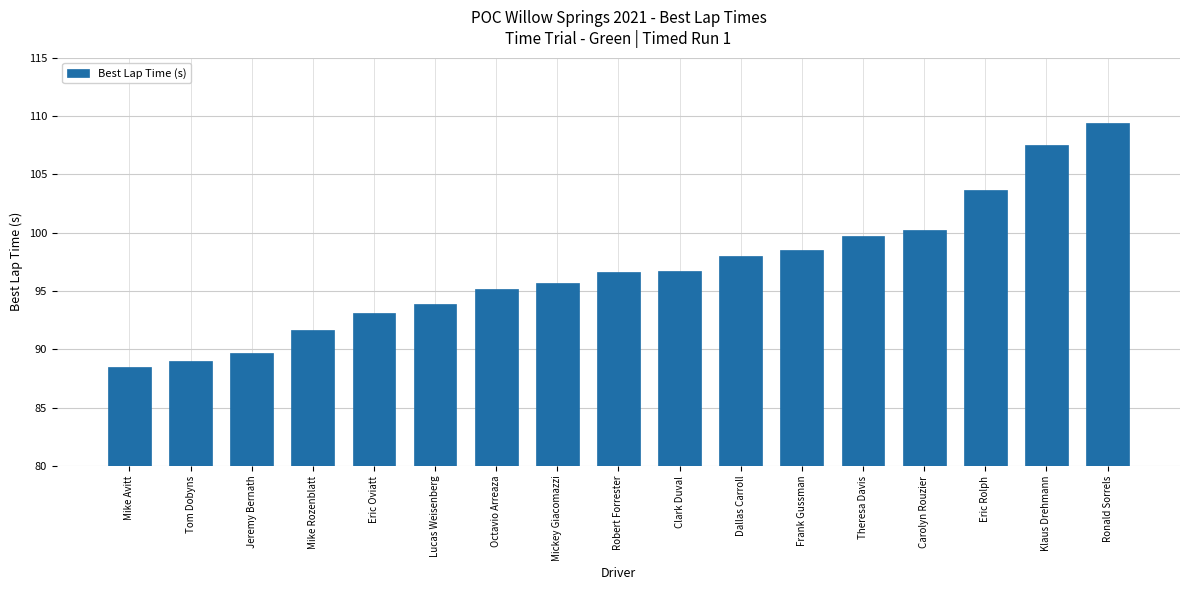

Between Tom Dobyns and Frank Gussman, which is larger?

Frank Gussman